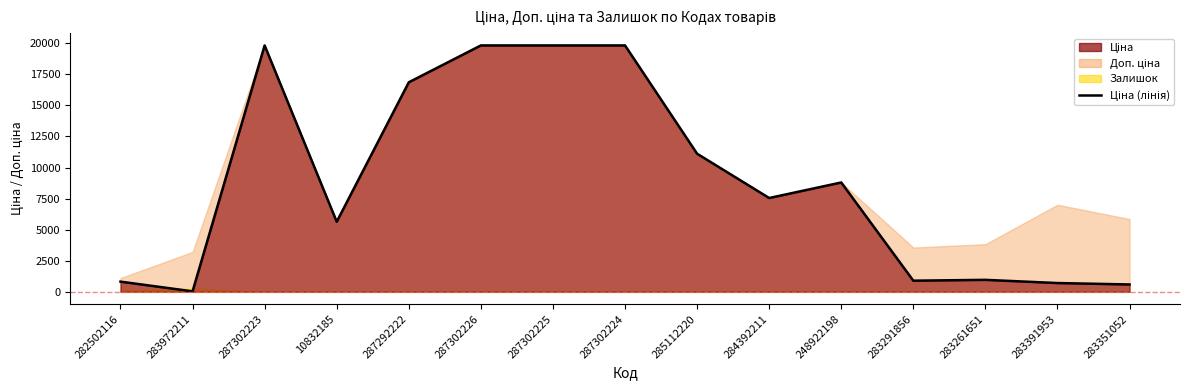

How many points are higher than both their immediate neighbors (excluding endpoints)?

3